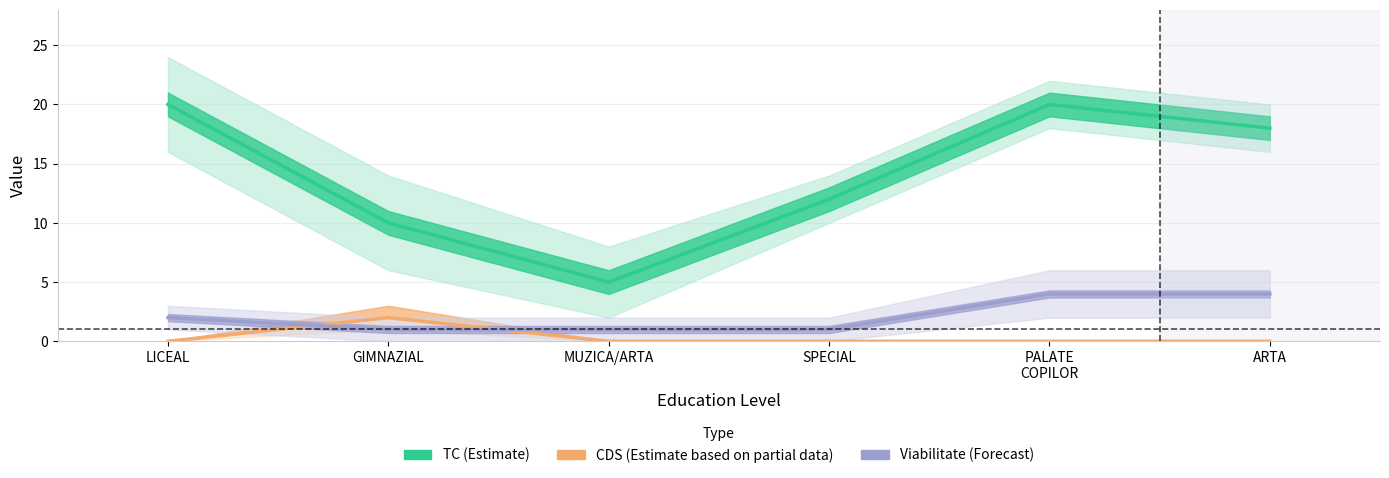

How many data points in TC (Estimate) are less than 18?

3